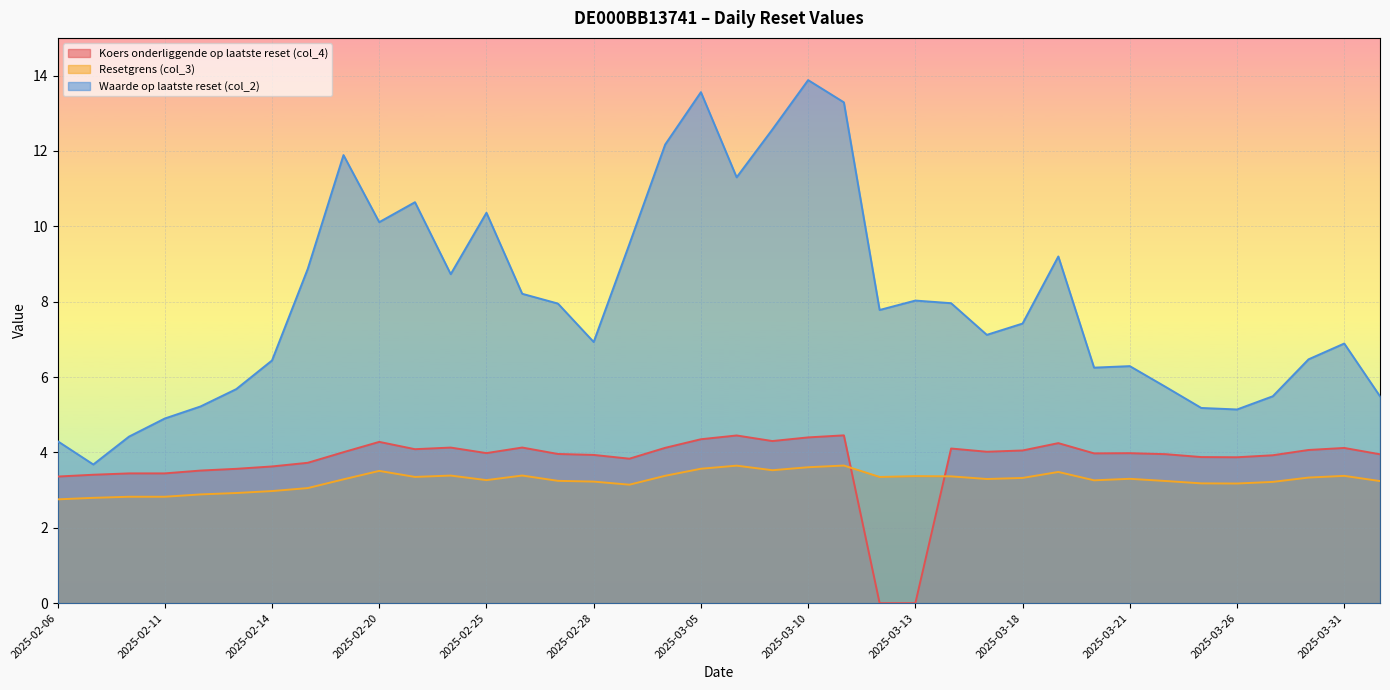

How many values in Koers onderliggende op laatste reset (col_4) are above zero?

36